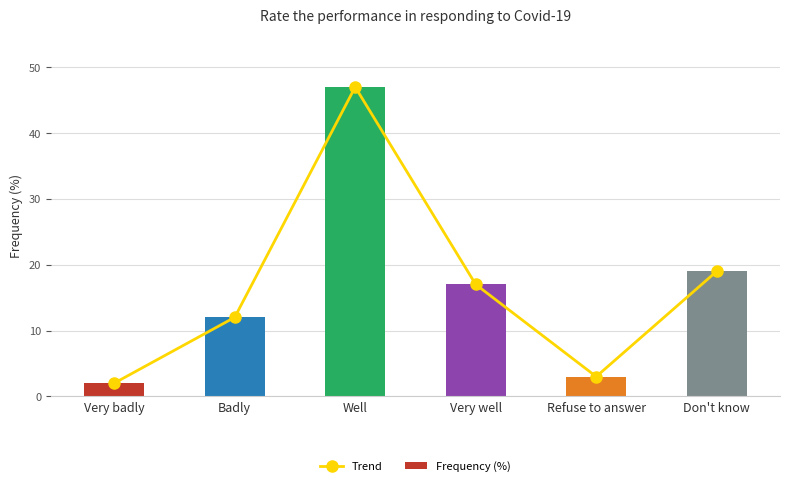

How many groups of bars are there?

6